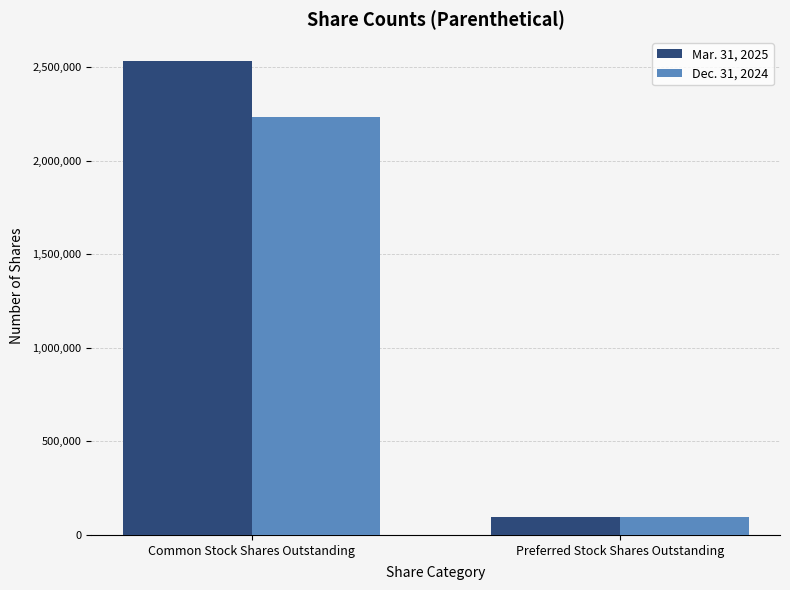

Count the number of data series in this chart.

2